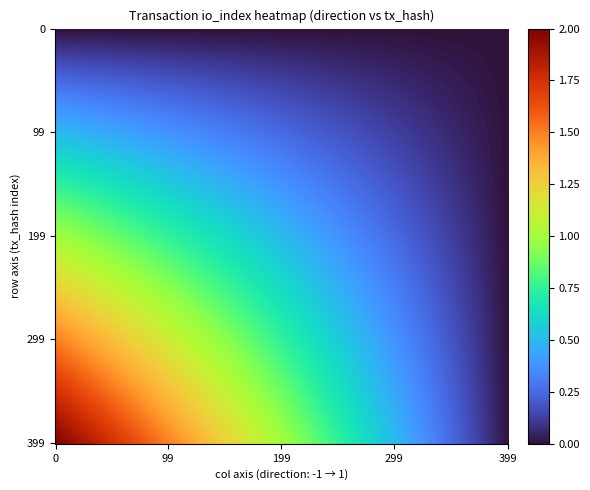

What is the highest value of the e9cb8ff9367f39f2116e260cc477a4406e868e9 series?

2